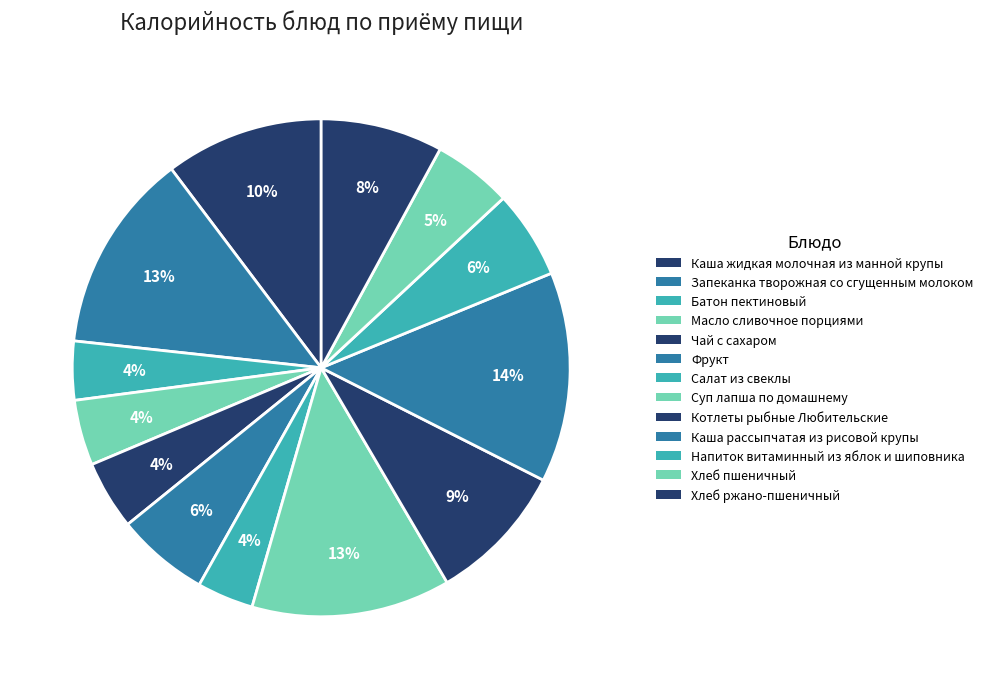

To the nearest percent, what is the average slice percentage?

8%